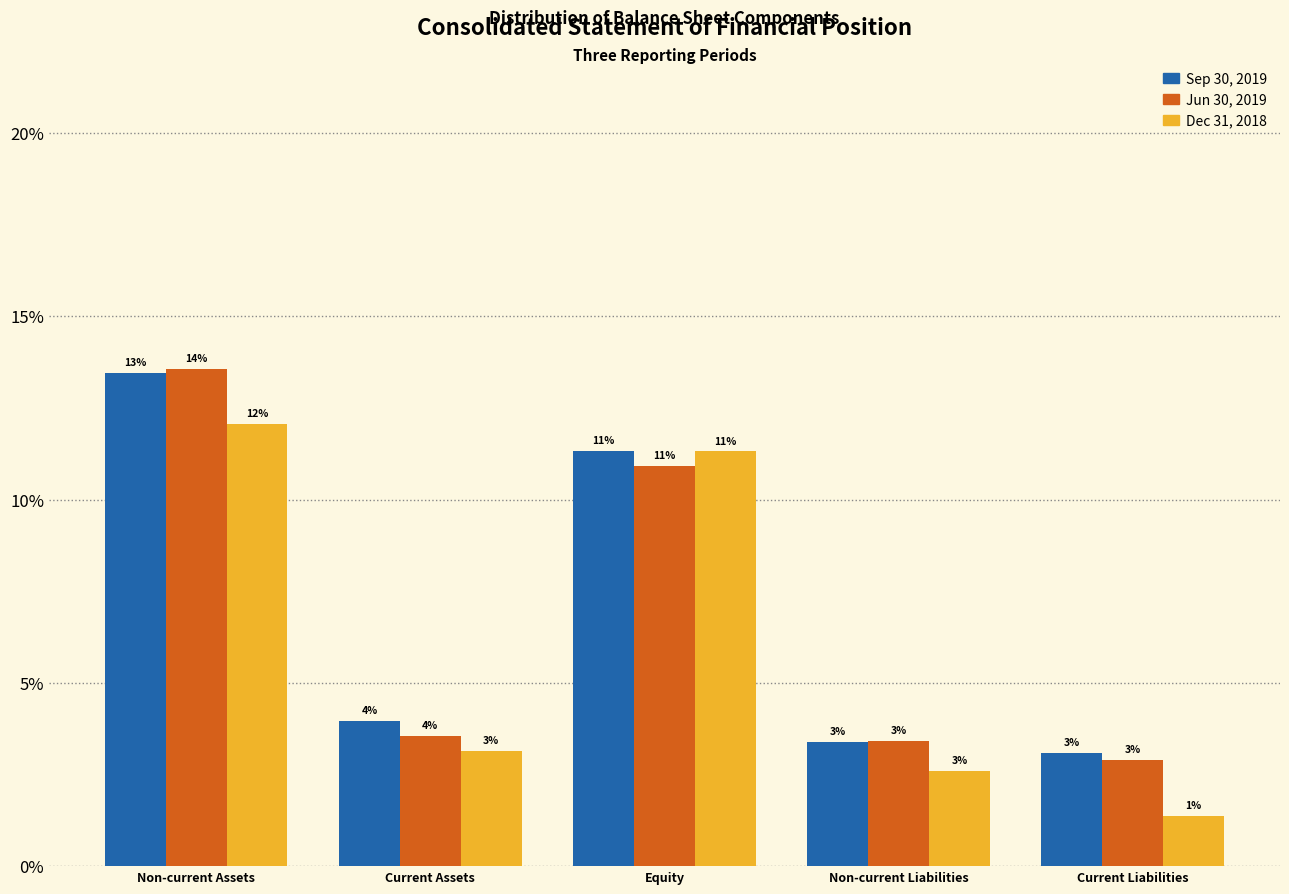

What are all the series names shown in the legend?

Sep 30, 2019, Jun 30, 2019, Dec 31, 2018